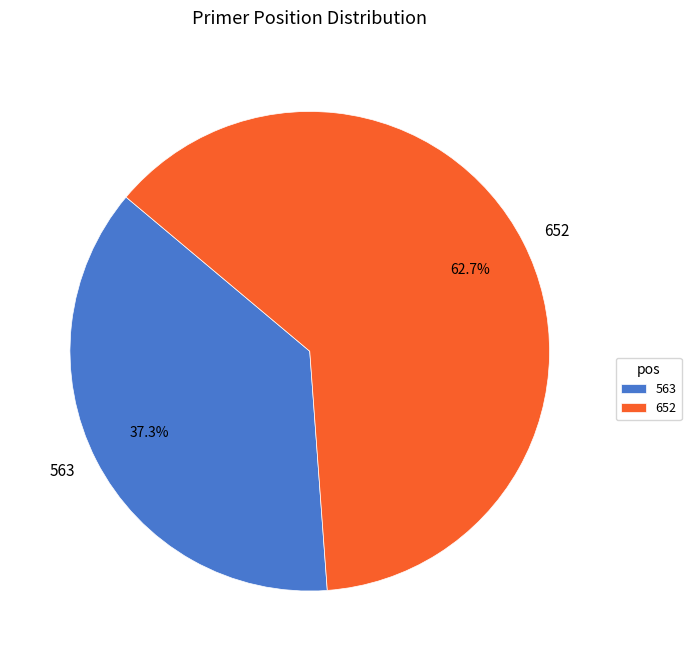

Which category has the biggest portion of the pie?

652